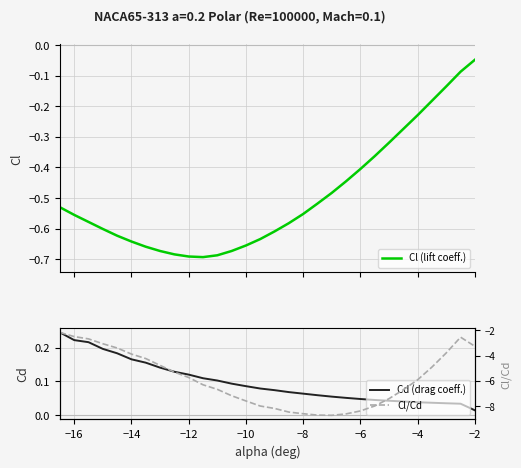

How many distinct data groups are displayed?

3